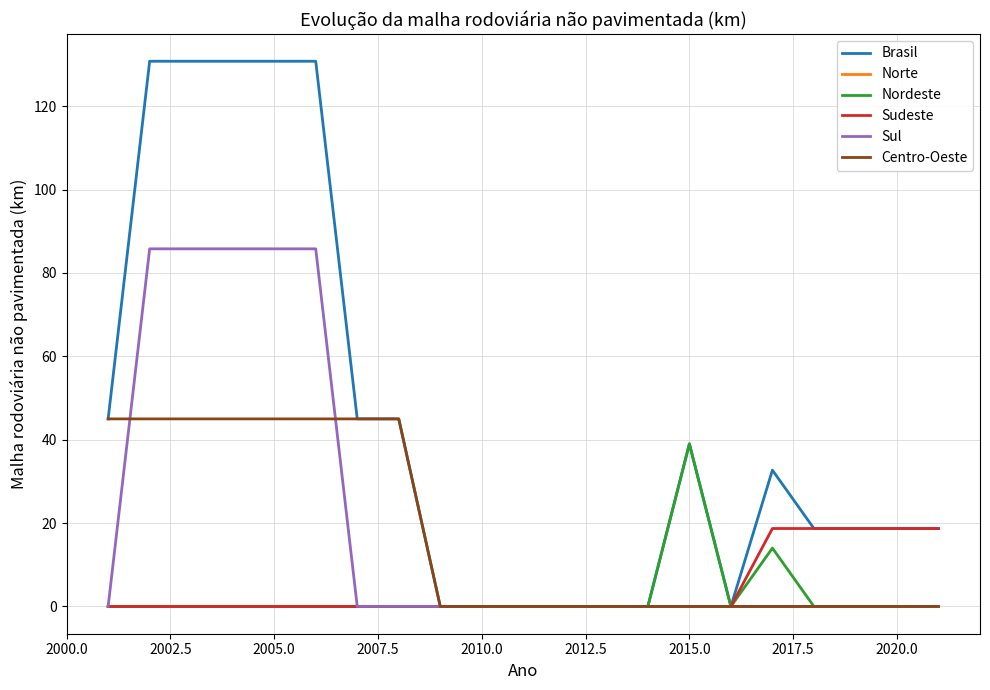

Rank the series by their maximum value, from lowest to highest.

Norte, Sudeste, Nordeste, Centro-Oeste, Sul, Brasil